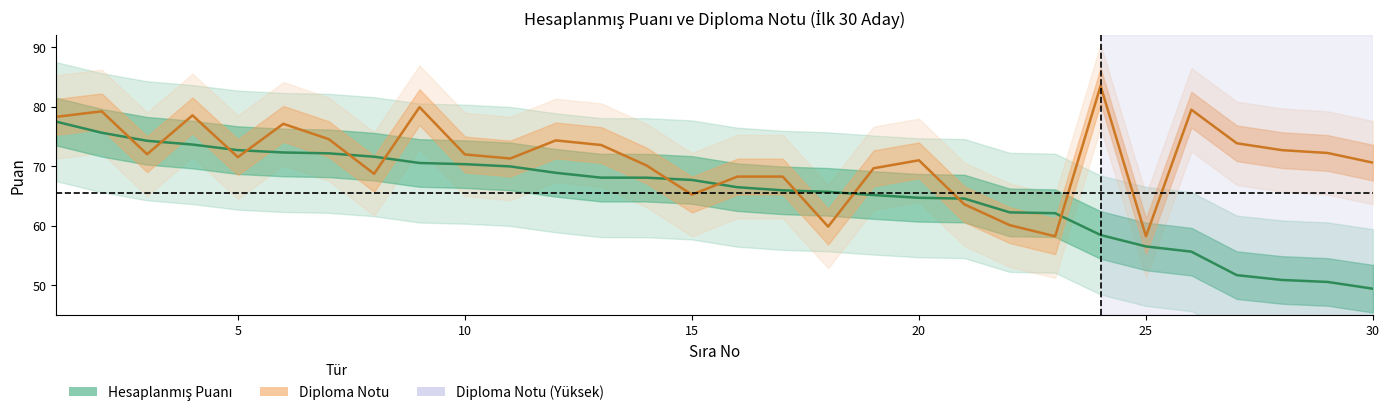

Reading left to right, list all the values displayed in this chart.

Hesaplanmış Puanı: 77.5	75.6	74.3	73.6	72.7	72.3	72.2	71.6	70.5	70.3	70.0	68.9	68.1	68.1	67.7	66.5	65.9	65.7	65.2	64.7	64.6	62.3	62.1	58.5	56.5	55.6	51.7	50.9	50.6	49.4
Diploma Notu: 78.3	79.2	72.0	78.5	71.5	77.1	74.6	68.7	79.9	72.0	71.3	74.3	73.6	70.1	65.2	68.3	68.3	59.9	69.7	71.0	63.6	60.1	58.2	83.5	58.2	79.5	73.9	72.7	72.2	70.6